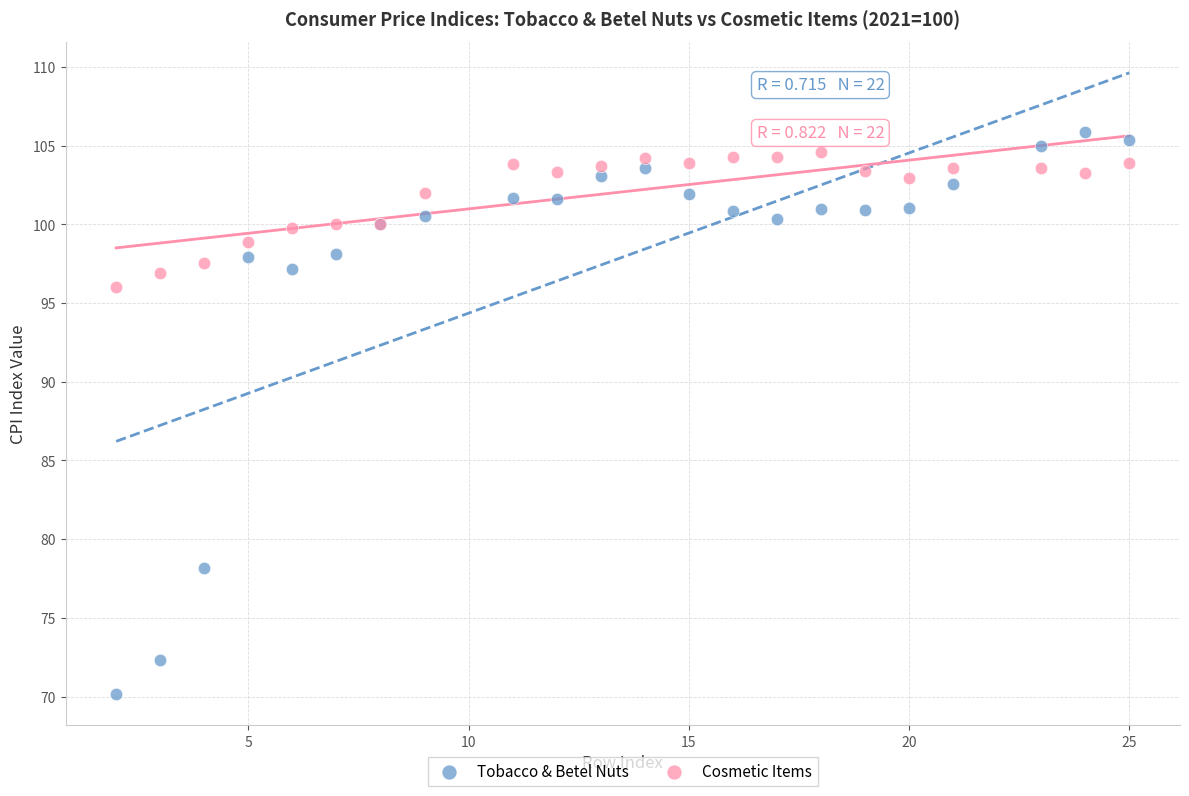

In the Tobacco & Betel Nuts series, what Y value is closest to 88?

97.2